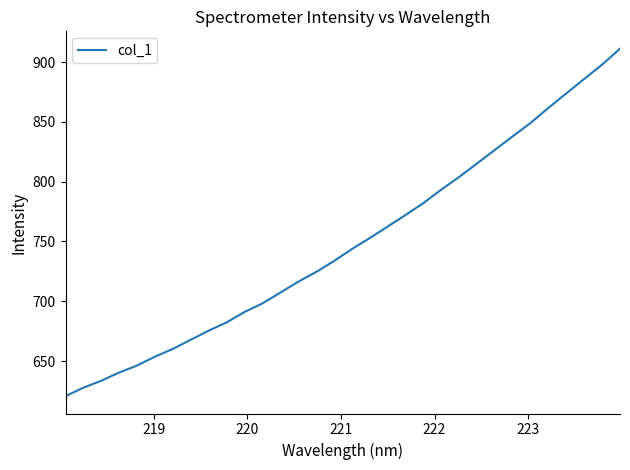

What is the maximum value shown in the chart?

911.1